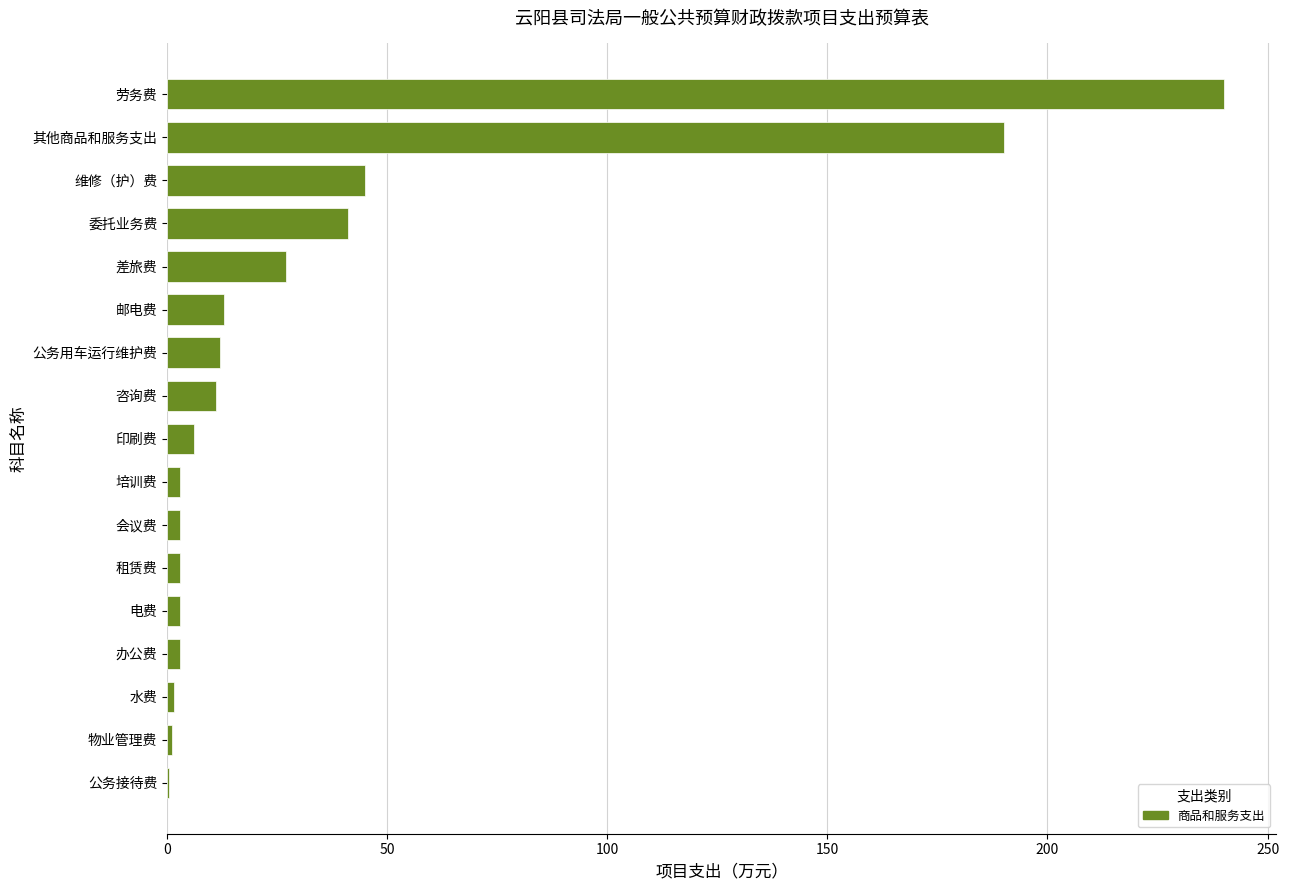

What is the change in value from 咨询费 to 委托业务费?

+30.1